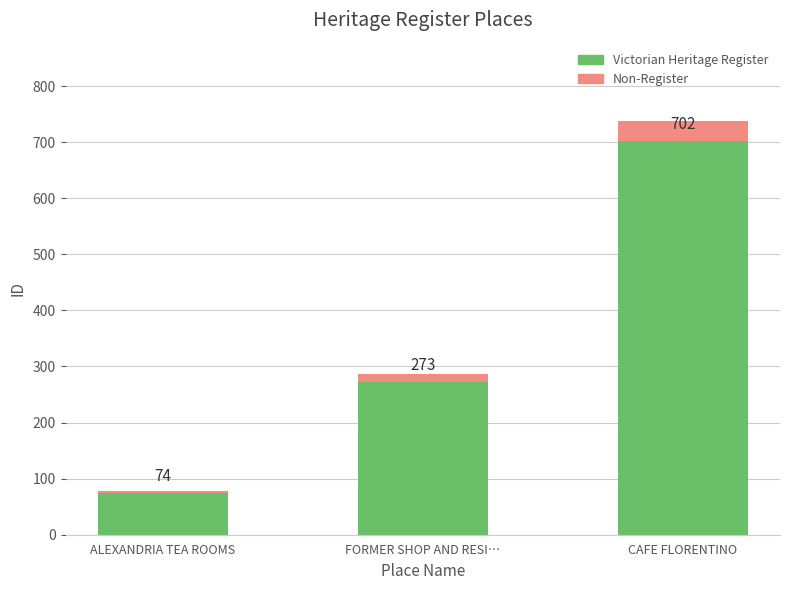

At which category is the sum across all series the highest?

CAFE FLORENTINO